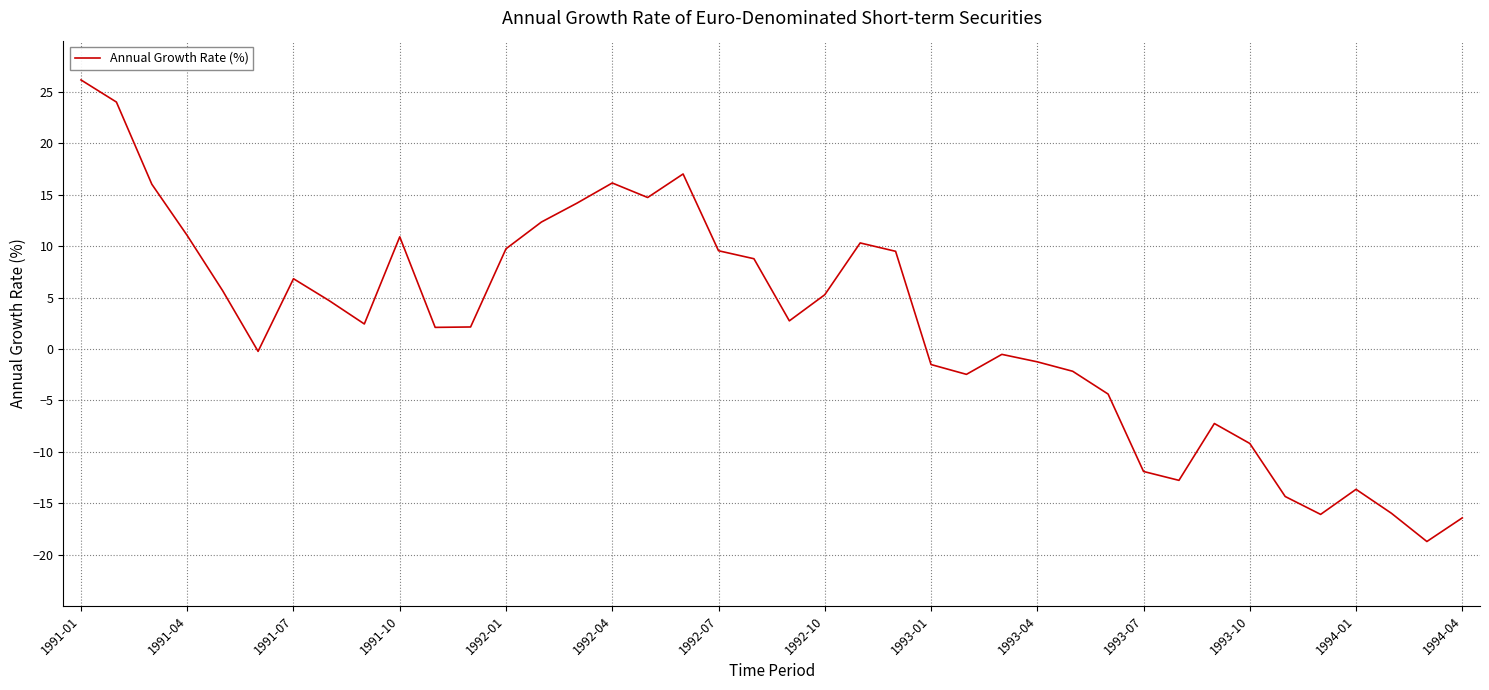

What is the difference between the maximum and minimum values?

44.9